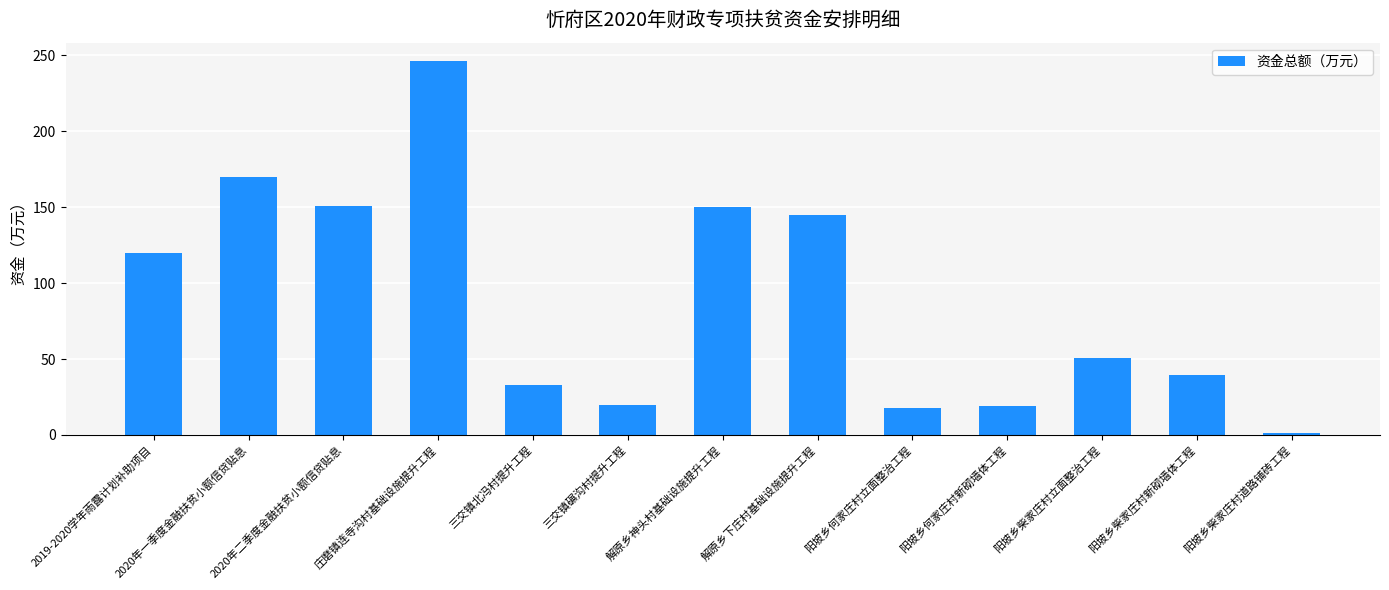

What is the label of the 8th bar from the right?

三交镇碾沟村提升工程